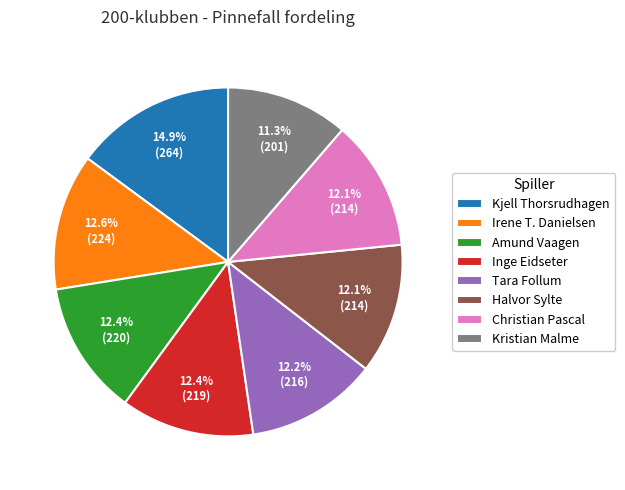

How many segments does this pie chart have?

8